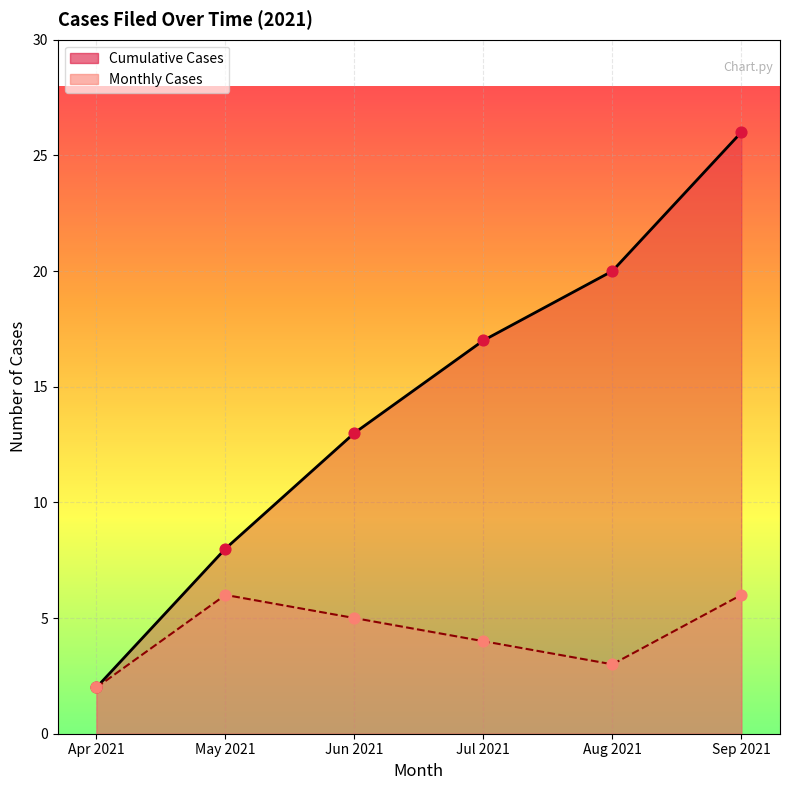

Is the value of Cumulative Cases at Jul 2021 greater than the value of Monthly Cases at Aug 2021?

Yes